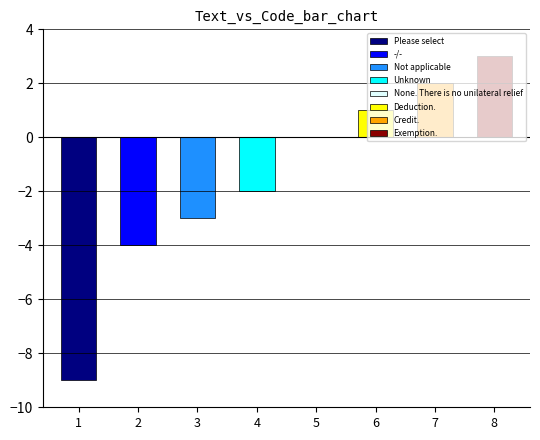

Reading left to right, list all the values displayed in this chart.

Please select=-9	-/-=-4	Not applicable=-3	Unknown=-2	None. There is no unilateral relief=0	Deduction.=1	Credit.=2	Exemption.=3